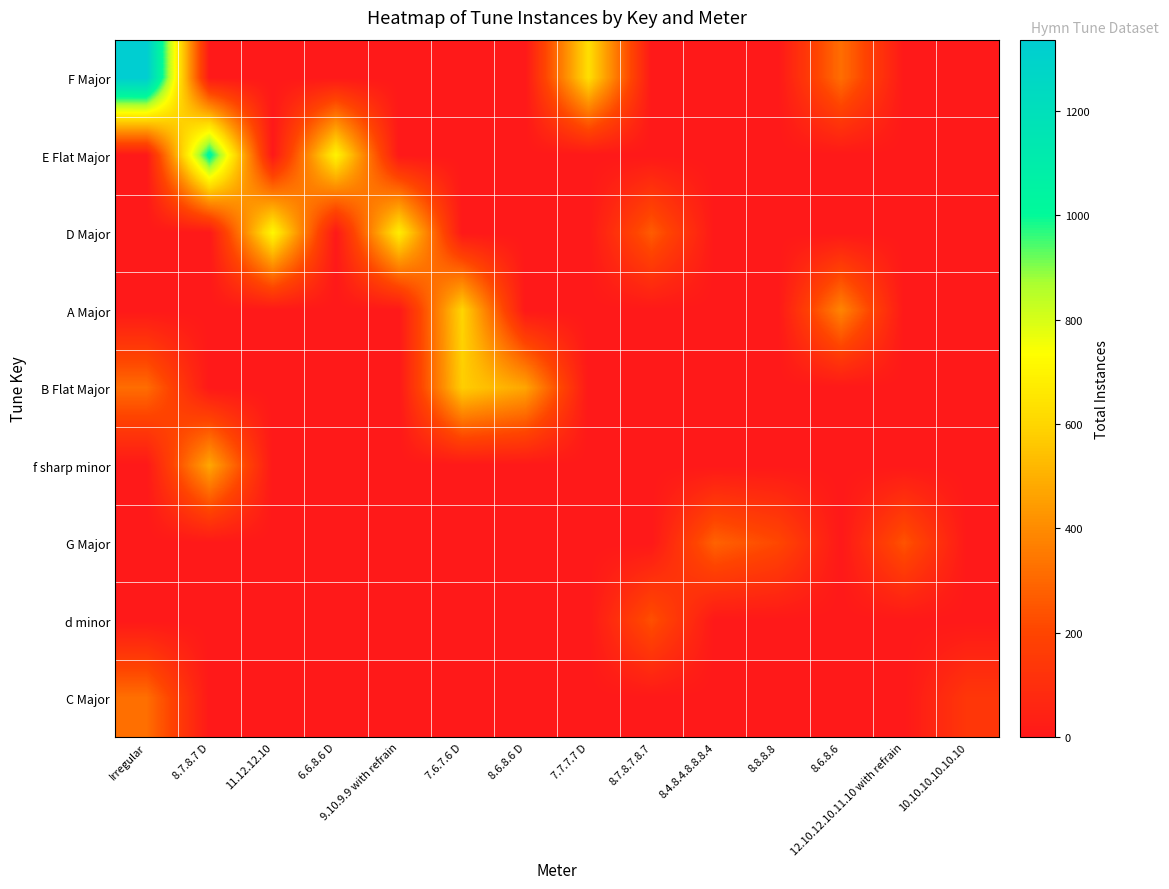

Reading left to right, list all the values displayed in this chart.

F Major: Irregular=1337	8.7.8.7 D=0	11.12.12.10=0	6.6.8.6 D=0	9.10.9.9 with refrain=0	7.6.7.6 D=0	8.6.8.6 D=0	7.7.7.7 D=627	8.7.8.7.8.7=0	8.4.8.4.8.8.8.4=0	8.8.8.8=0	8.6.8.6=320	12.10.12.10.11.10 with refrain=0	10.10.10.10.10.10=0
E Flat Major: Irregular=0	8.7.8.7 D=1041	11.12.12.10=0	6.6.8.6 D=700	9.10.9.9 with refrain=0	7.6.7.6 D=0	8.6.8.6 D=0	7.7.7.7 D=0	8.7.8.7.8.7=0	8.4.8.4.8.8.8.4=0	8.8.8.8=0	8.6.8.6=0	12.10.12.10.11.10 with refrain=0	10.10.10.10.10.10=0
D Major: Irregular=0	8.7.8.7 D=0	11.12.12.10=712	6.6.8.6 D=0	9.10.9.9 with refrain=675	7.6.7.6 D=0	8.6.8.6 D=0	7.7.7.7 D=0	8.7.8.7.8.7=269	8.4.8.4.8.8.8.4=0	8.8.8.8=0	8.6.8.6=0	12.10.12.10.11.10 with refrain=0	10.10.10.10.10.10=0
A Major: Irregular=0	8.7.8.7 D=0	11.12.12.10=0	6.6.8.6 D=0	9.10.9.9 with refrain=0	7.6.7.6 D=600	8.6.8.6 D=0	7.7.7.7 D=0	8.7.8.7.8.7=0	8.4.8.4.8.8.8.4=0	8.8.8.8=0	8.6.8.6=384	12.10.12.10.11.10 with refrain=0	10.10.10.10.10.10=0
B Flat Major: Irregular=315	8.7.8.7 D=0	11.12.12.10=0	6.6.8.6 D=0	9.10.9.9 with refrain=0	7.6.7.6 D=579	8.6.8.6 D=471	7.7.7.7 D=0	8.7.8.7.8.7=0	8.4.8.4.8.8.8.4=0	8.8.8.8=0	8.6.8.6=0	12.10.12.10.11.10 with refrain=0	10.10.10.10.10.10=0
f sharp minor: Irregular=0	8.7.8.7 D=477	11.12.12.10=0	6.6.8.6 D=0	9.10.9.9 with refrain=0	7.6.7.6 D=0	8.6.8.6 D=0	7.7.7.7 D=0	8.7.8.7.8.7=0	8.4.8.4.8.8.8.4=0	8.8.8.8=0	8.6.8.6=0	12.10.12.10.11.10 with refrain=0	10.10.10.10.10.10=0
G Major: Irregular=0	8.7.8.7 D=0	11.12.12.10=0	6.6.8.6 D=0	9.10.9.9 with refrain=0	7.6.7.6 D=0	8.6.8.6 D=0	7.7.7.7 D=0	8.7.8.7.8.7=0	8.4.8.4.8.8.8.4=286	8.8.8.8=208	8.6.8.6=0	12.10.12.10.11.10 with refrain=244	10.10.10.10.10.10=0
d minor: Irregular=0	8.7.8.7 D=0	11.12.12.10=0	6.6.8.6 D=0	9.10.9.9 with refrain=0	7.6.7.6 D=0	8.6.8.6 D=0	7.7.7.7 D=0	8.7.8.7.8.7=235	8.4.8.4.8.8.8.4=0	8.8.8.8=0	8.6.8.6=0	12.10.12.10.11.10 with refrain=0	10.10.10.10.10.10=0
C Major: Irregular=322	8.7.8.7 D=0	11.12.12.10=0	6.6.8.6 D=0	9.10.9.9 with refrain=0	7.6.7.6 D=0	8.6.8.6 D=0	7.7.7.7 D=0	8.7.8.7.8.7=0	8.4.8.4.8.8.8.4=0	8.8.8.8=0	8.6.8.6=0	12.10.12.10.11.10 with refrain=0	10.10.10.10.10.10=138